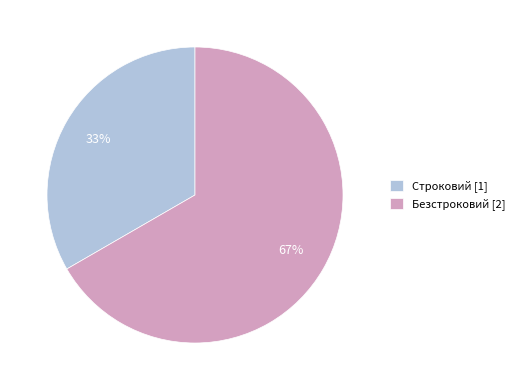

Approximately how many times larger is the value at Безстроковий compared to Строковий?

2.0